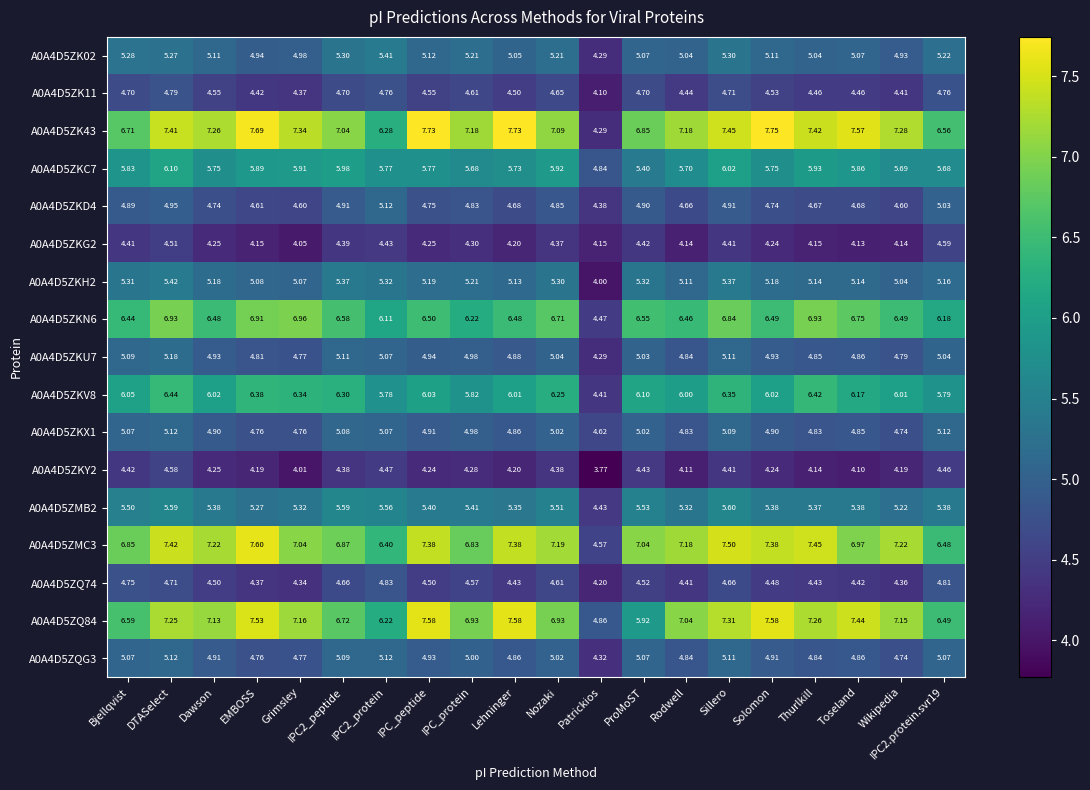

Where is A0A4D5ZKU7 nearest to the value 4?

Patrickios